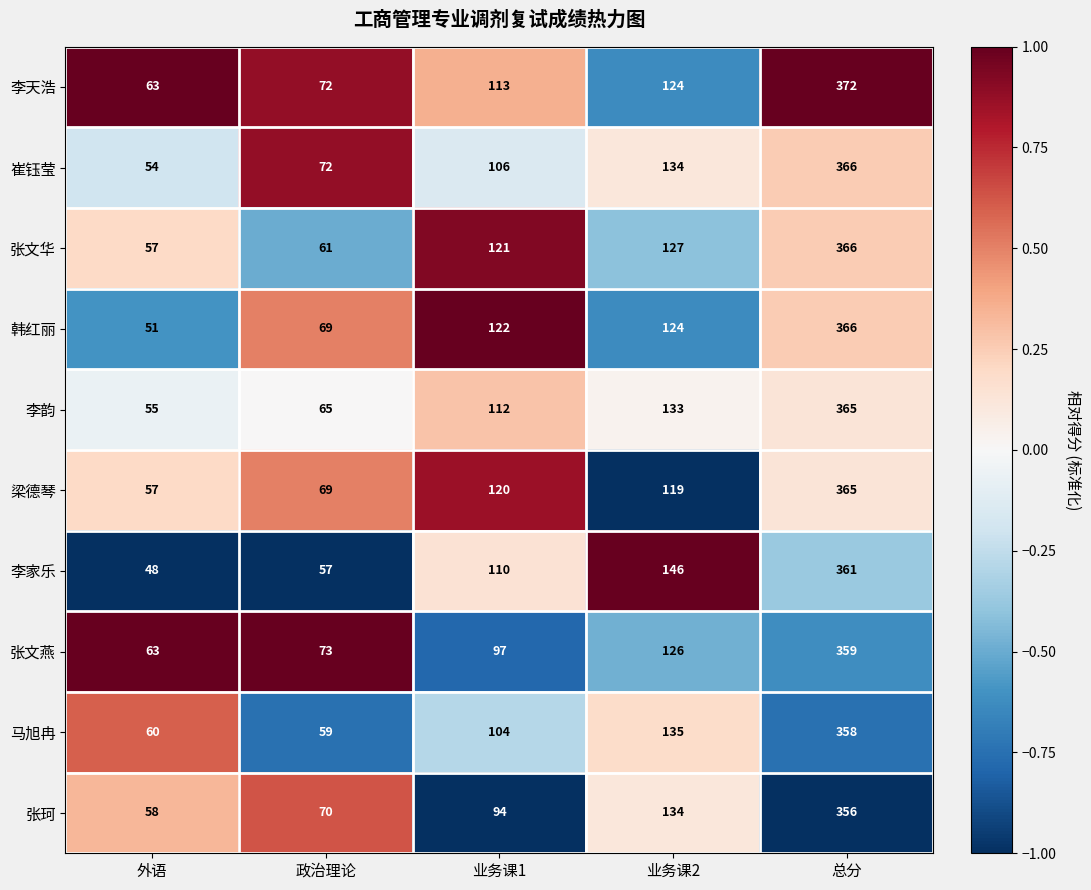

Count the number of data series in this chart.

10